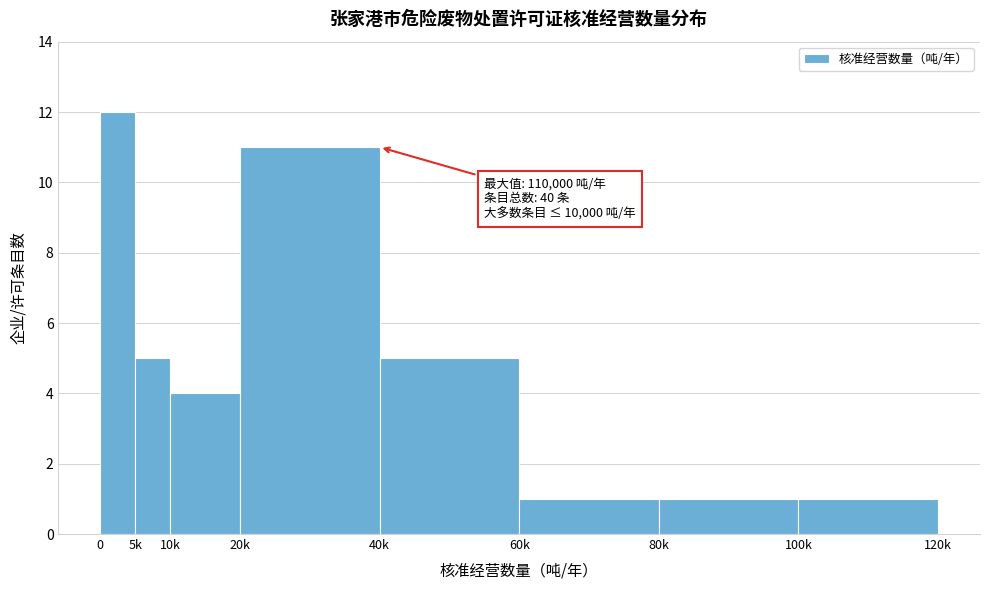

Reading left to right, what are all the values shown in this chart?

0=12	5k=5	10k=4	20k=11	40k=5	60k=1	80k=1	100k=1